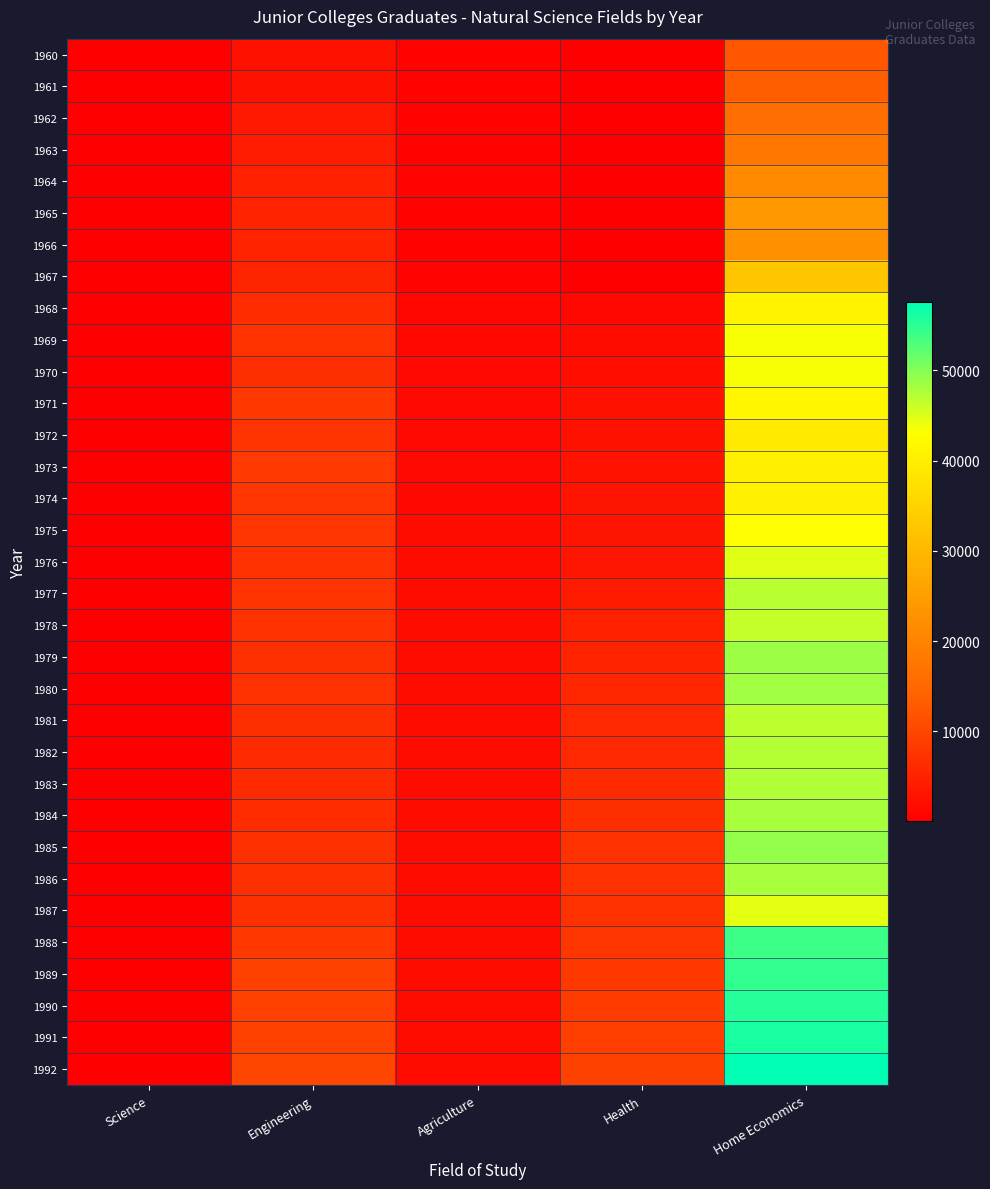

Which label corresponds to the smallest value in the chart?

Science